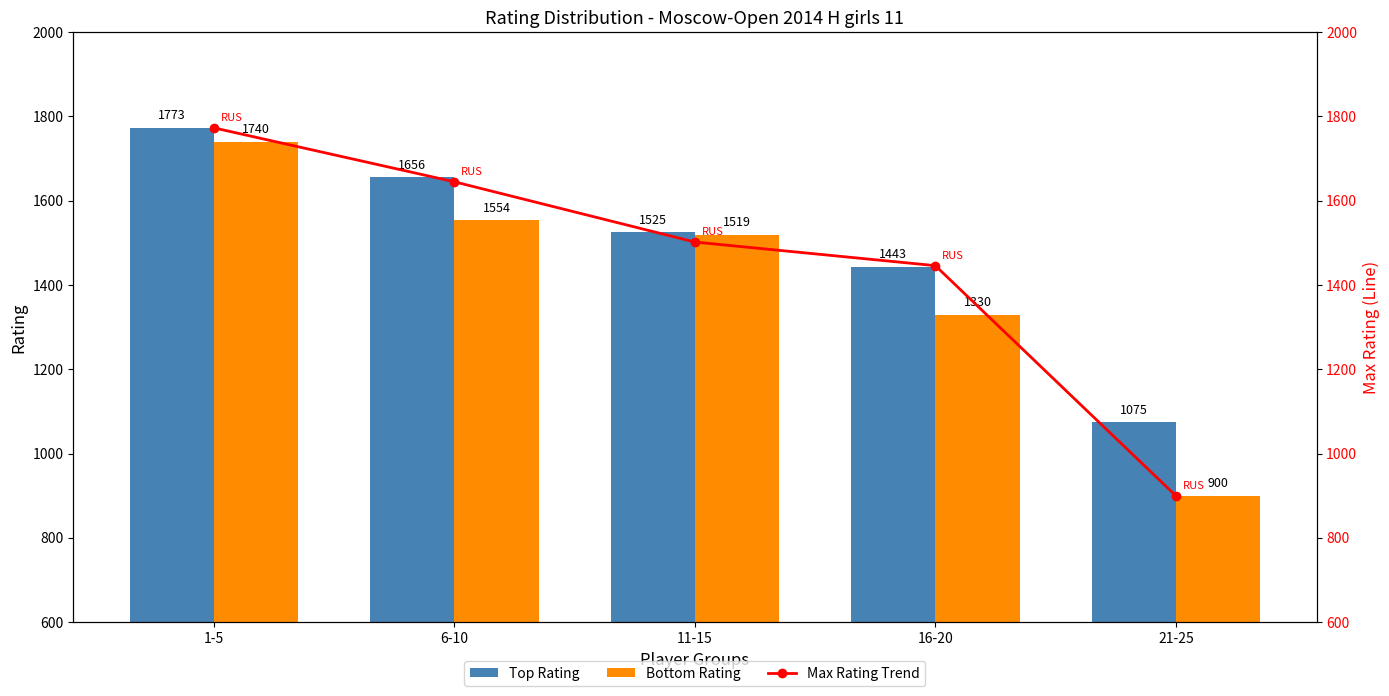

What is the maximum value shown in the chart?

1773